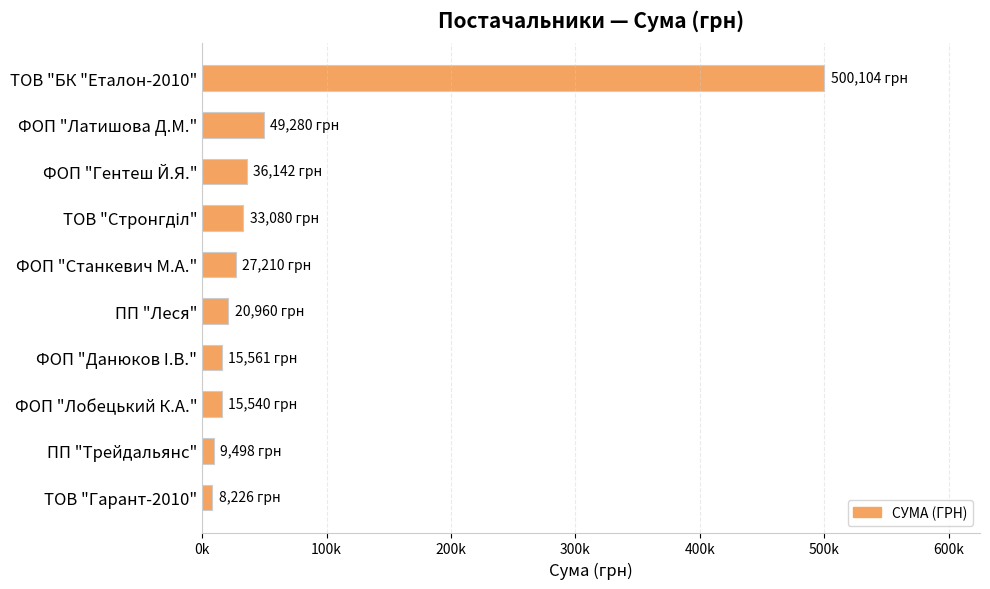

Does the chart contain any negative values?

No